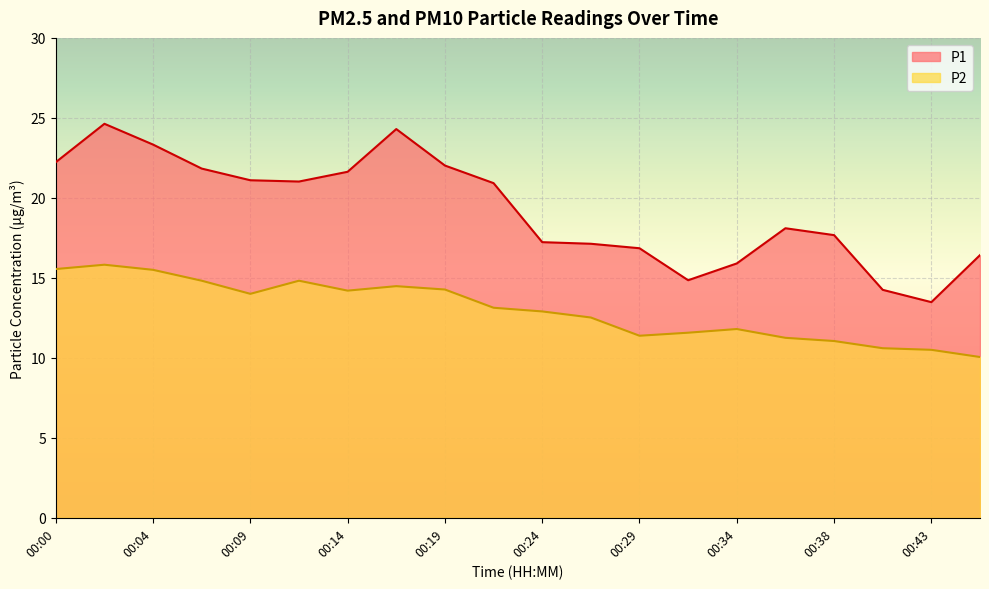

Which has a higher value, 00:04 or 00:36?

00:04